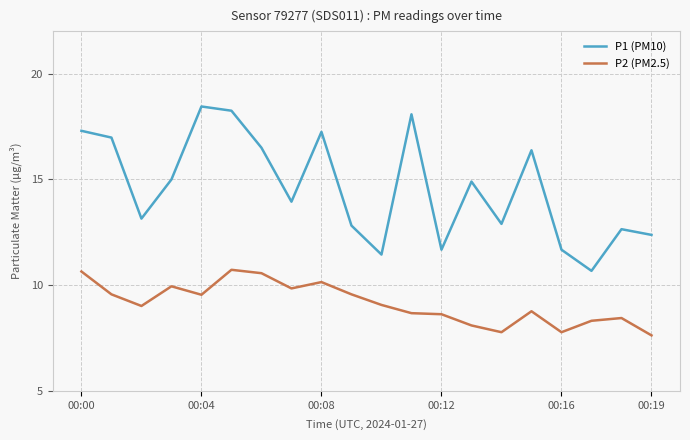

What is the difference between the maximum and minimum values in the P1 (PM10) series?

7.8